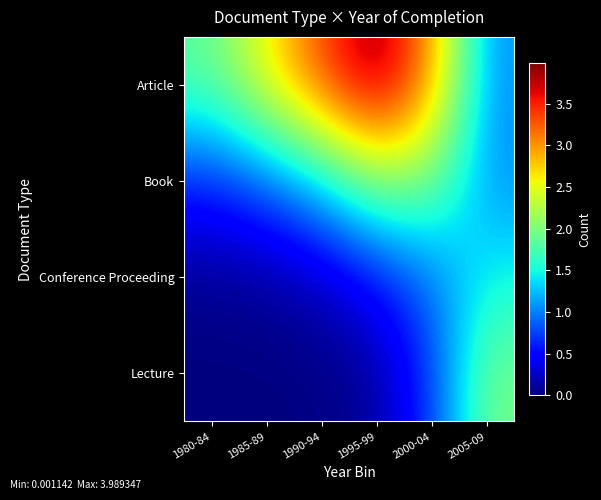

Reading left to right, transcribe all the data shown in this chart.

Article: 1980-84=1.9	1985-89=2.6	1990-94=3.3	1995-99=4.0	2000-04=3.0	2005-09=1.1
Book: 1980-84=0.6	1985-89=0.9	1990-94=1.4	1995-99=2.1	2000-04=2.0	2005-09=1.1
Conference Proceeding: 1980-84=0.1	1985-89=0.1	1990-94=0.2	1995-99=0.5	2000-04=1.0	2005-09=1.5
Lecture: 1980-84=0.0	1985-89=0.0	1990-94=0.0	1995-99=0.1	2000-04=0.7	2005-09=2.0